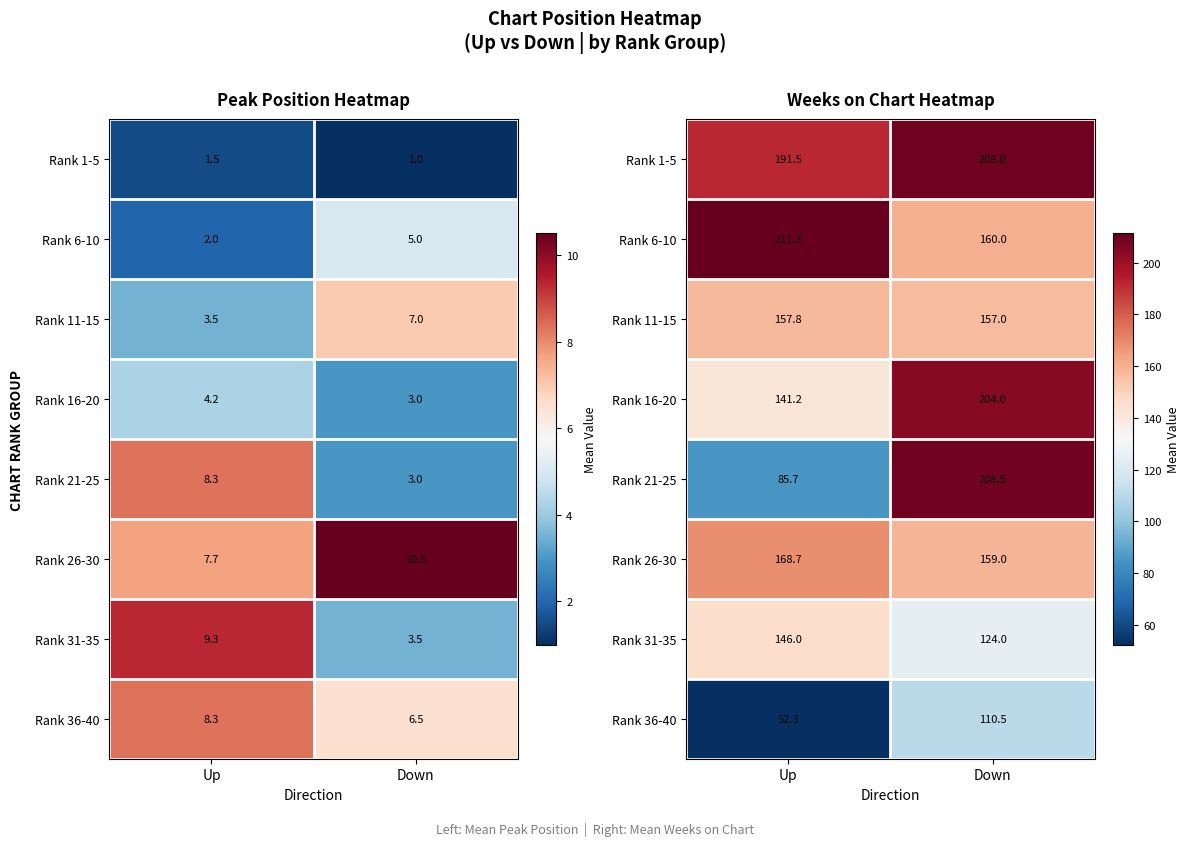

Which series has the largest range (max minus min)?

Rank 21-25